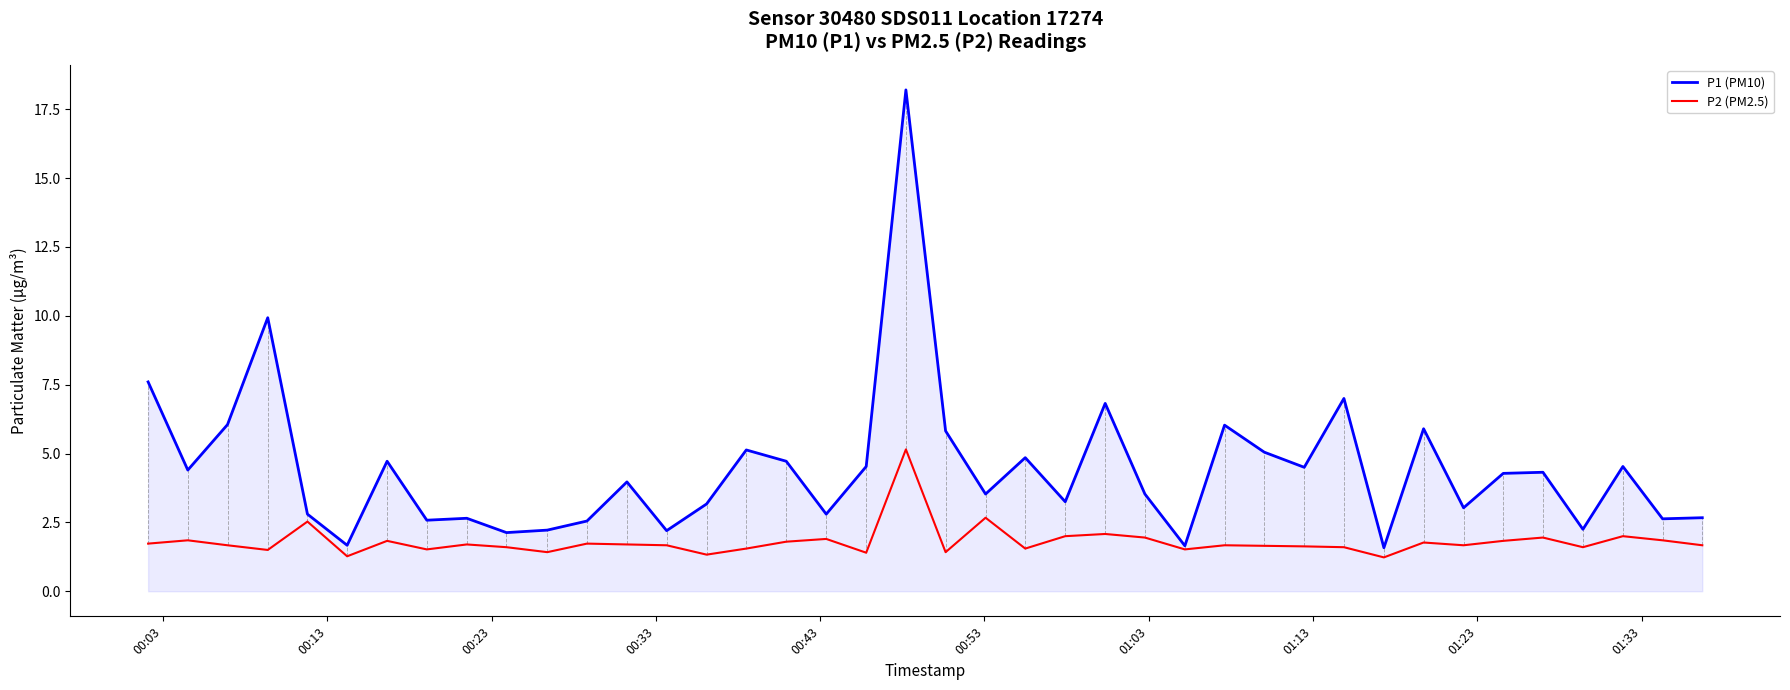

Which series has the largest range (max minus min)?

P1 (PM10)